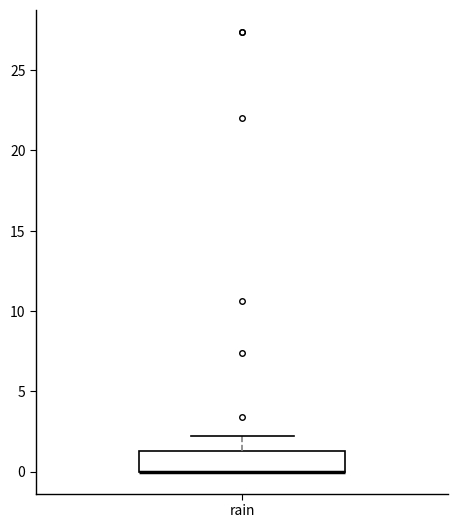

Transcribe this box plot: give where the median line is, the range the box spans, and where the two whiskers end, as read against the y-axis. The values are not printed on the chart, so give them approximately, as read against the axis.

median 0.0 (drawn on the box's lower edge), box 0.0 to 1.5, whiskers 0.0 to 2.0